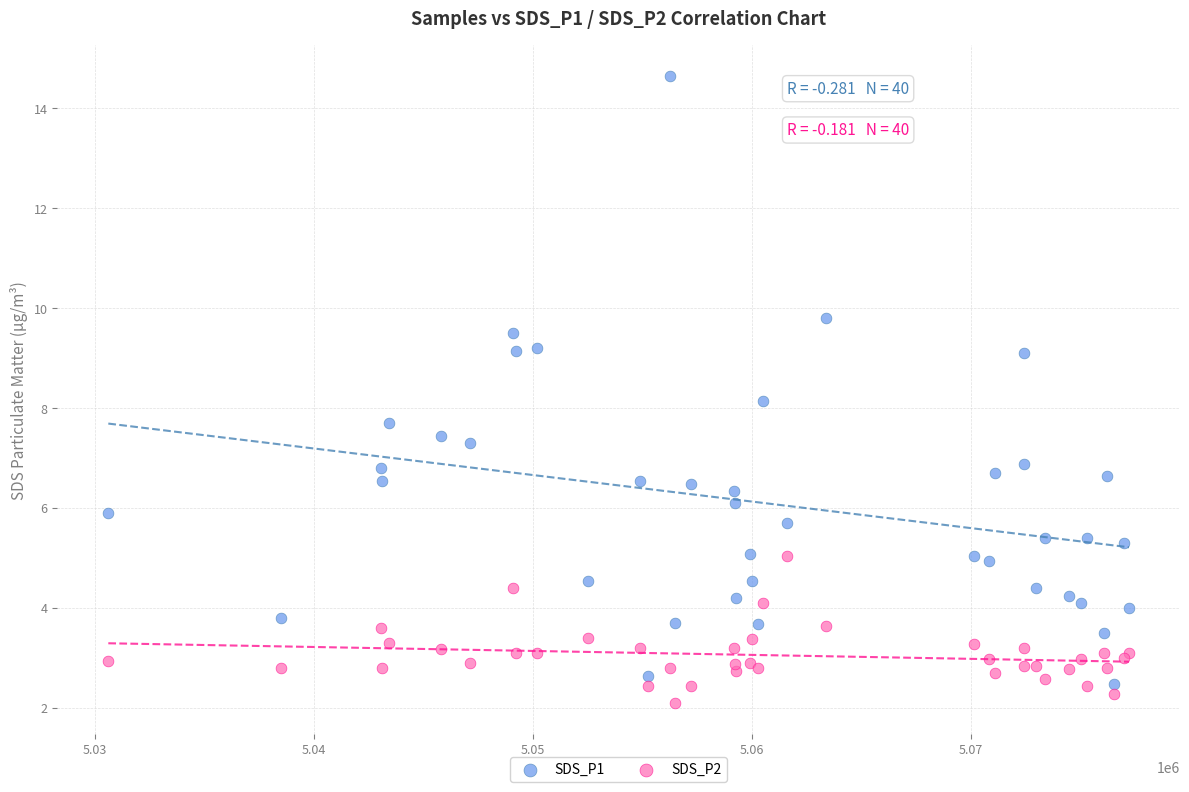

What are all the series names shown in the legend?

SDS_P1, SDS_P2